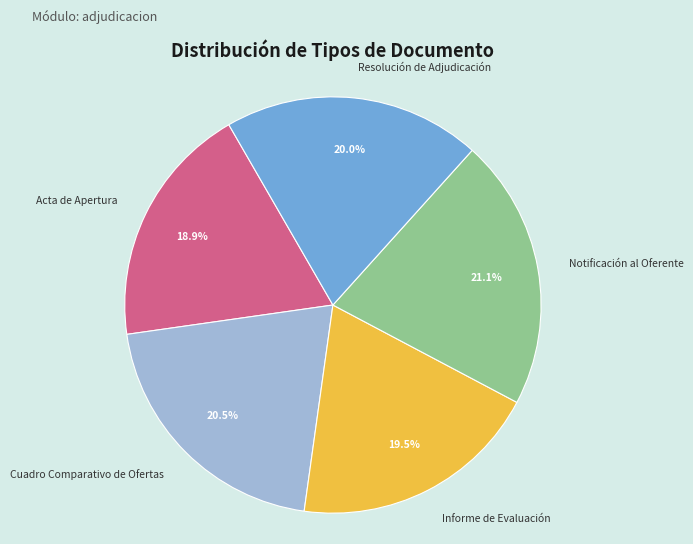

Is it true that Notificación al Oferente is 11% of the pie?

False